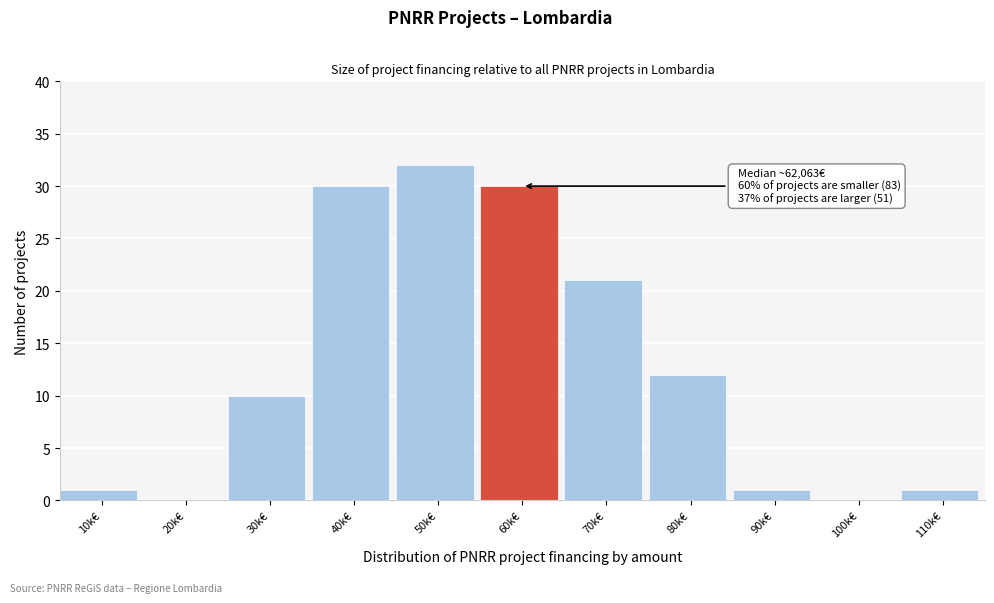

Reading left to right, transcribe all the data shown in this chart.

10k€=1	20k€=0	30k€=10	40k€=30	50k€=32	60k€=30	70k€=21	80k€=12	90k€=1	100k€=0	110k€=1